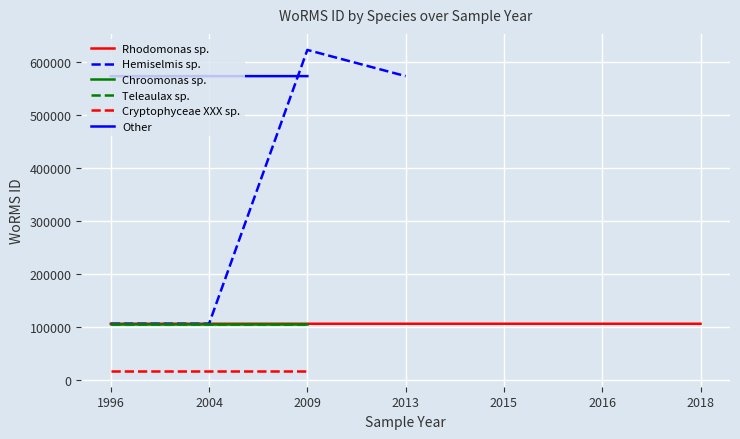

True or false: Rhodomonas sp. has a value of 45435.5 at 2015.

False